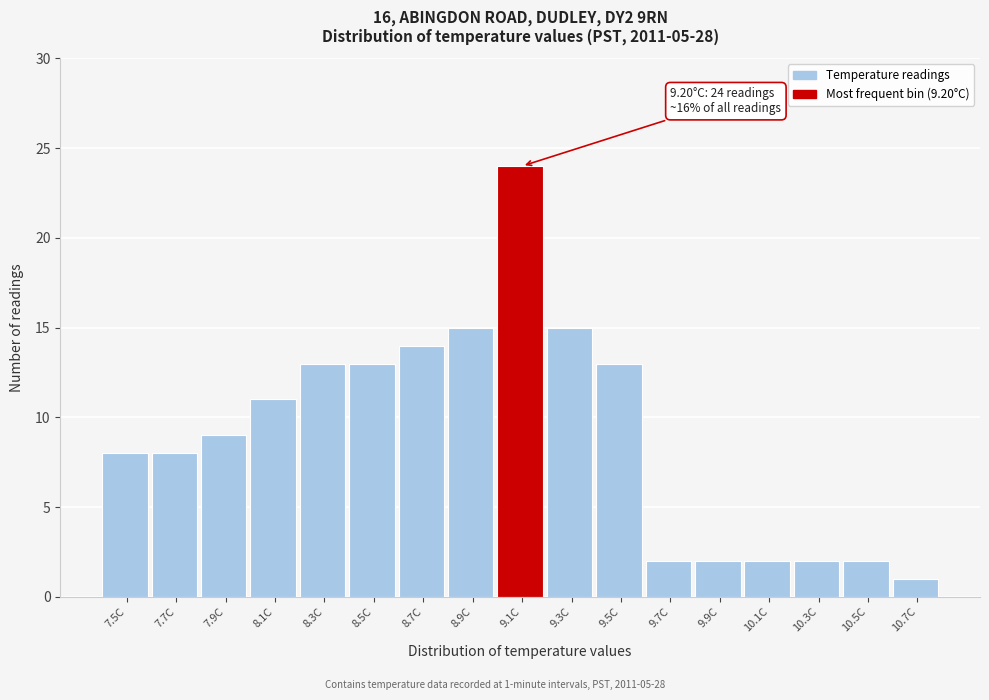

Reading left to right, transcribe all the data shown in this chart.

8	8	9	11	13	13	14	15	24	15	13	2	2	2	2	2	1